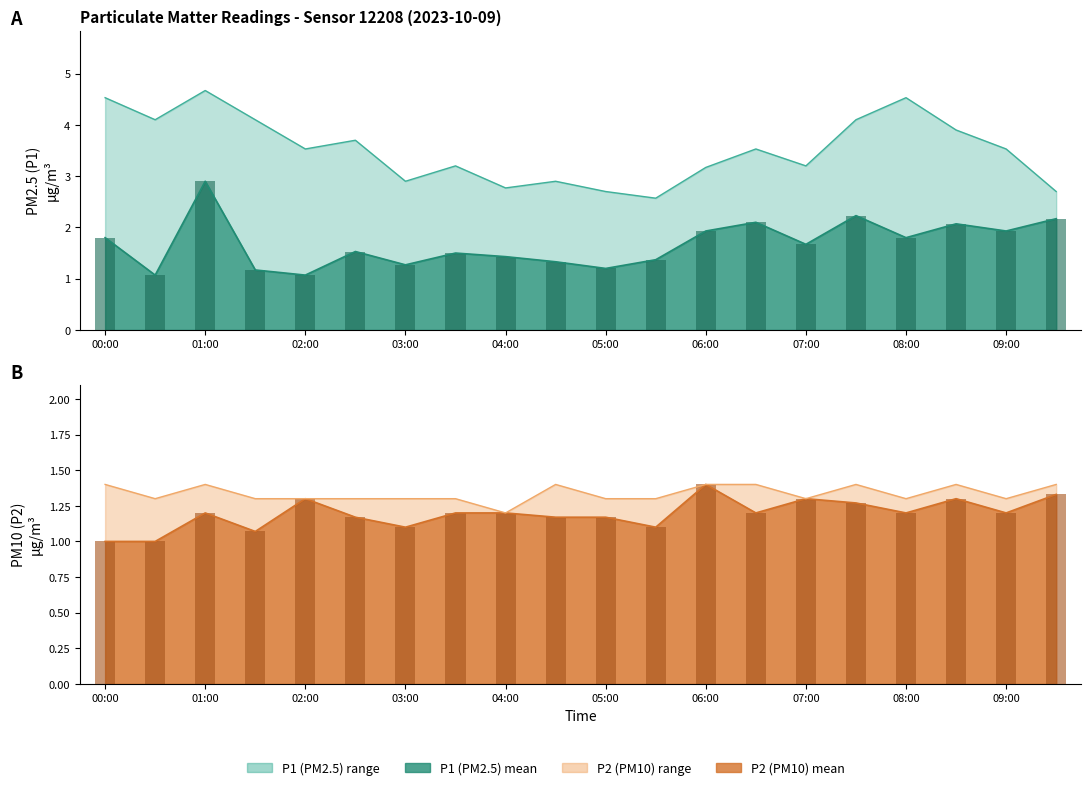

Between 05:00 and 10, which series saw the biggest shift?

P1 observed